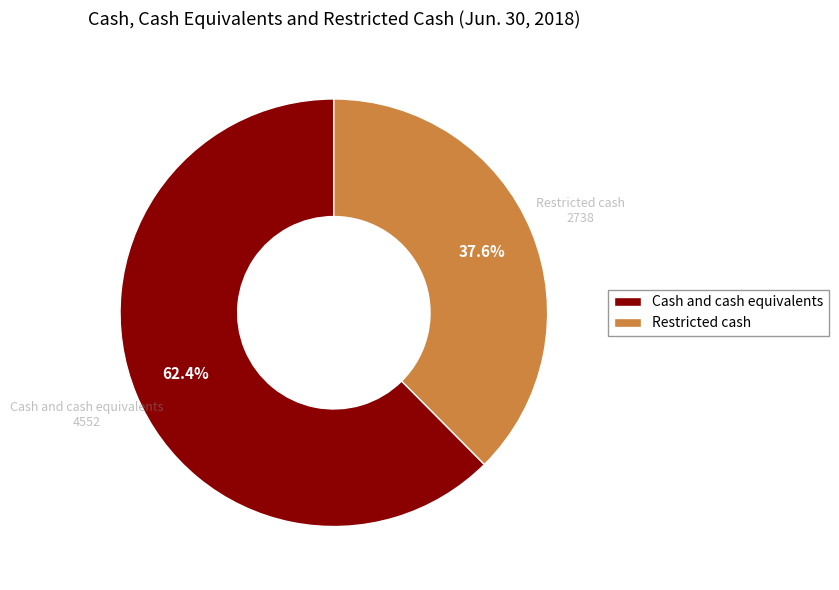

To the nearest percent, what is the combined percentage of Restricted cash and Cash and cash equivalents?

100%